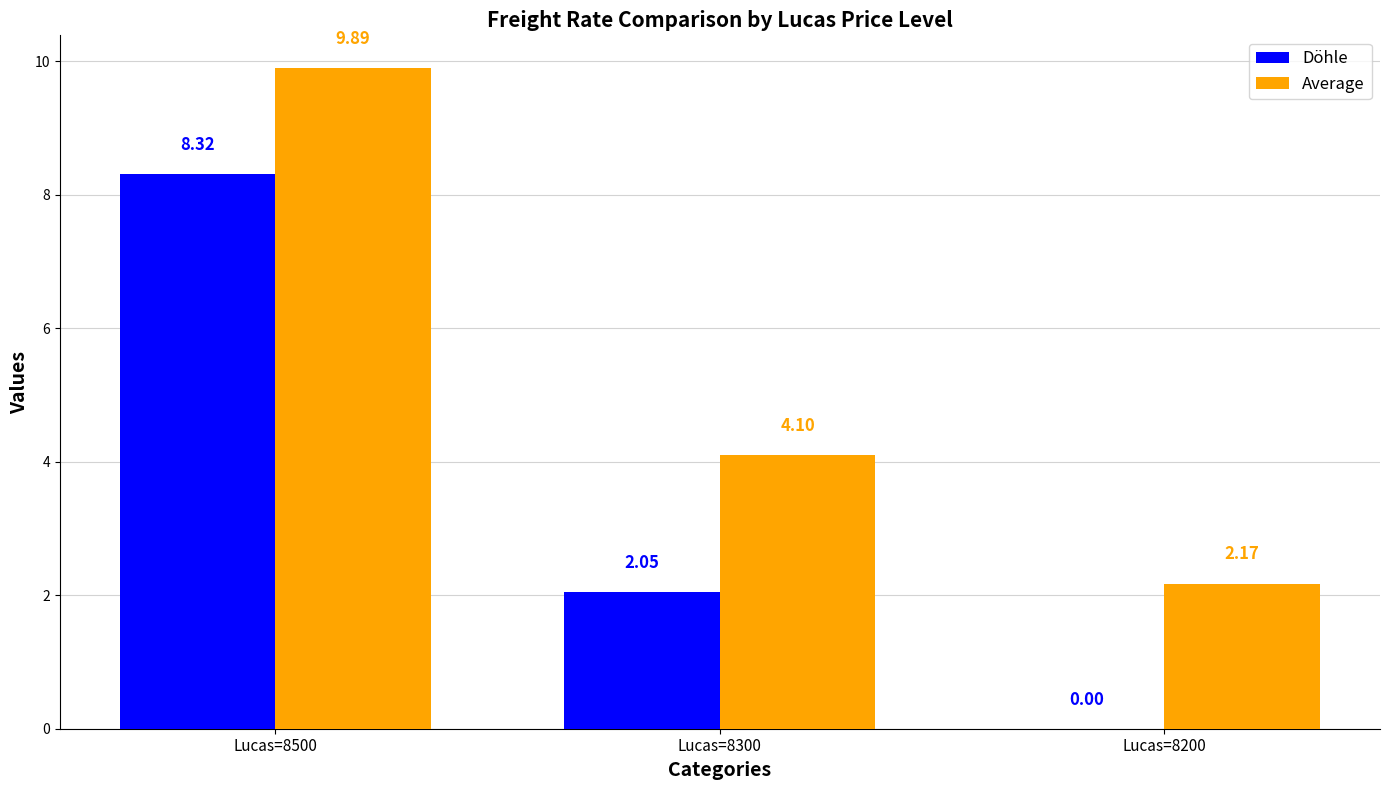

Which series changed the most between Lucas=8500 and Lucas=8200?

Döhle